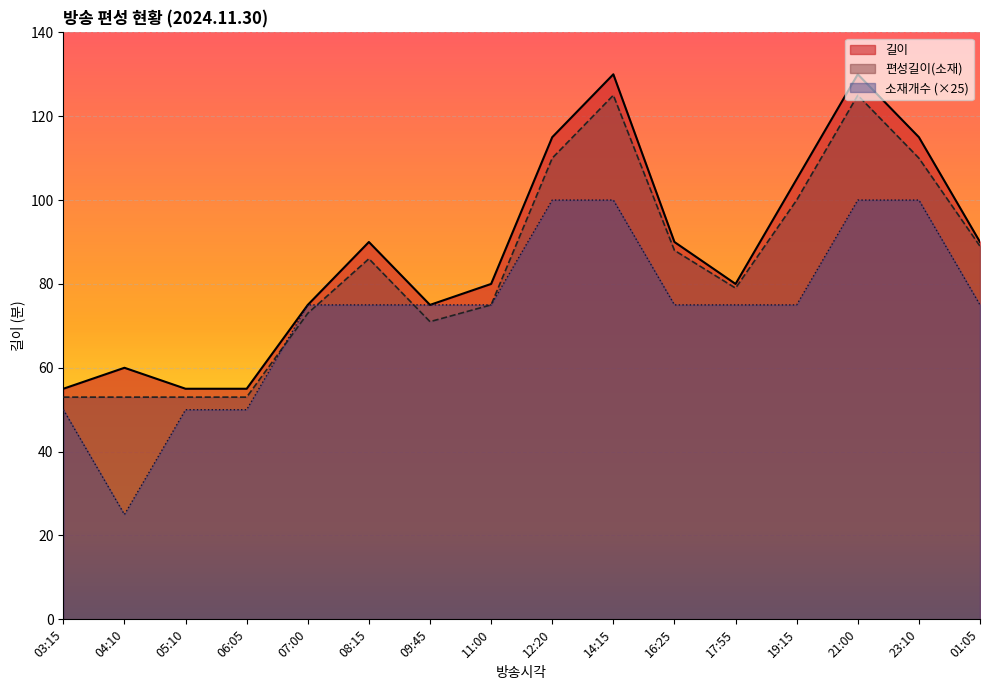

The value of 편성길이(소재) at 21:00 is 125. True or false?

True